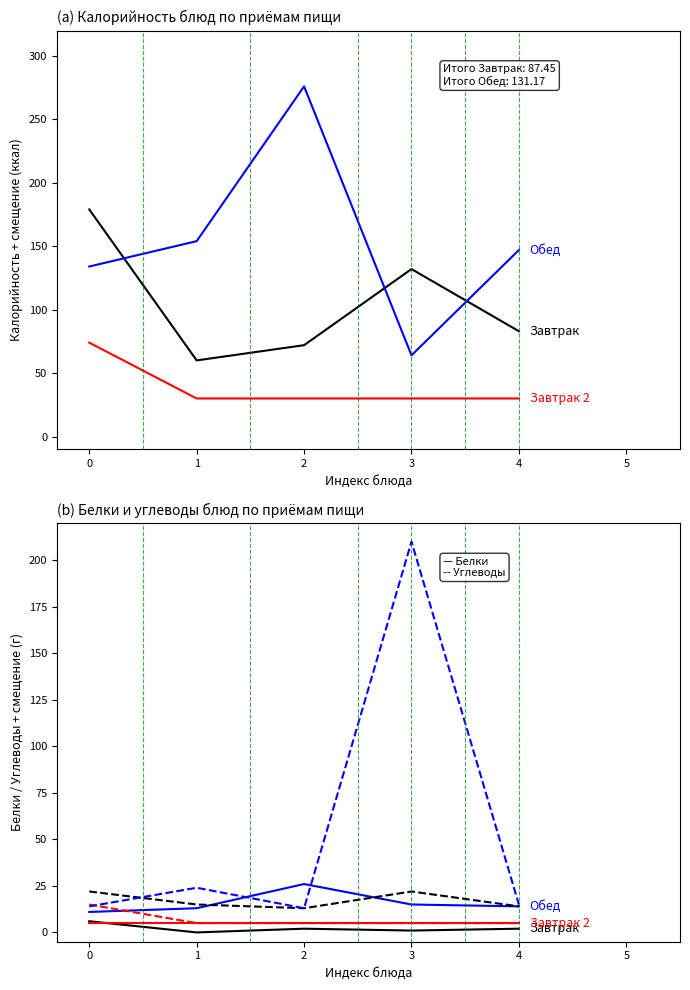

At how many categories does at least one series exceed 40?

5